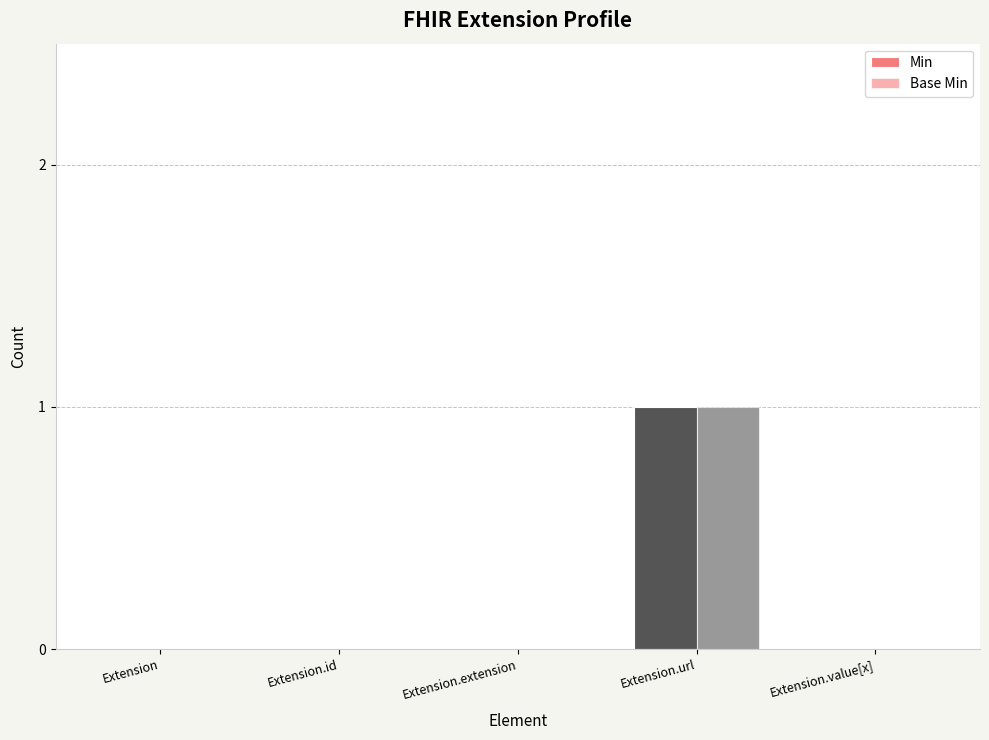

Count the number of categories in the chart.

5